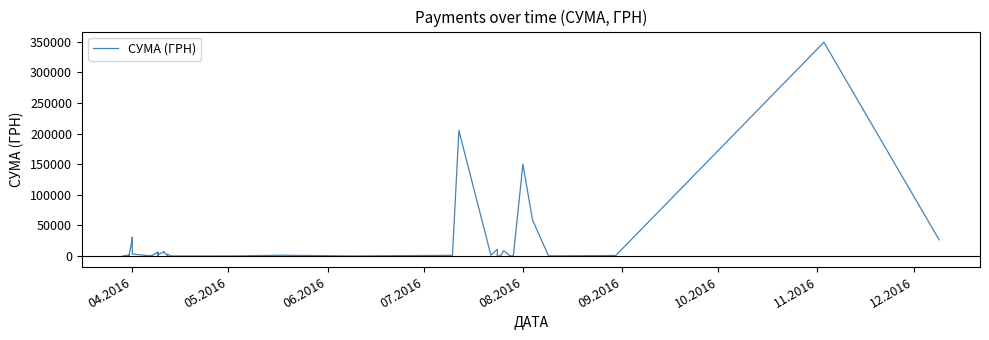

What is the value of the 31st point from the left?

8661.0